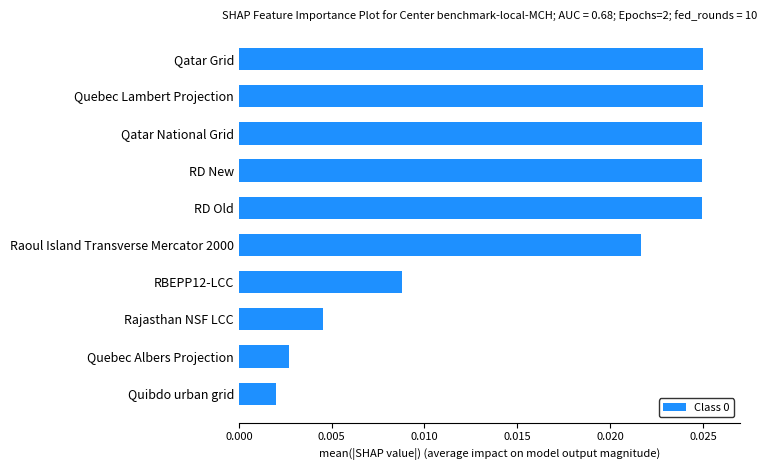

What is the sum of all values?

0.2